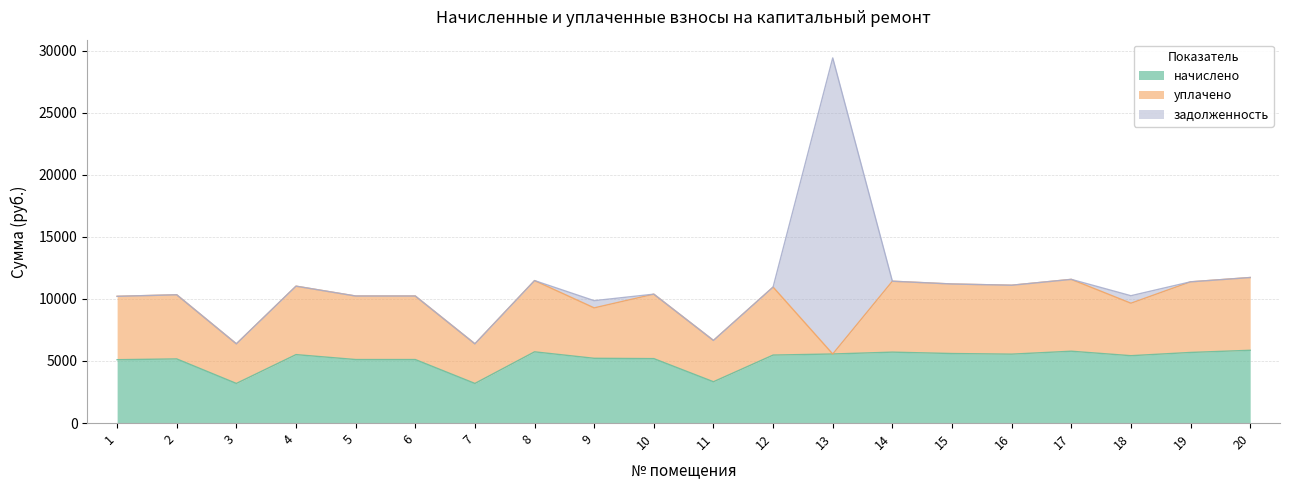

How many values in the начислено series exceed 5477?

10